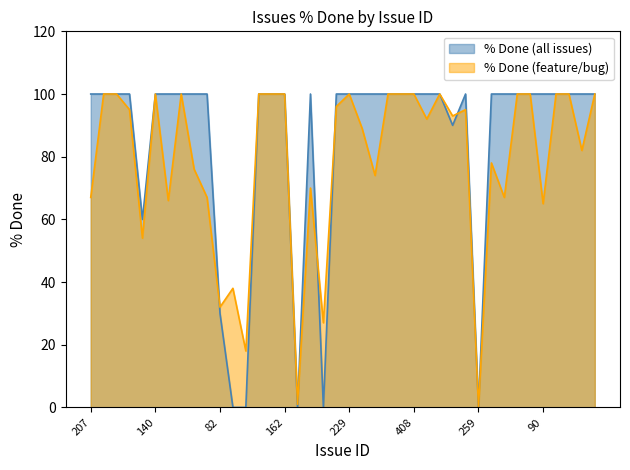

How many values are above zero?

35